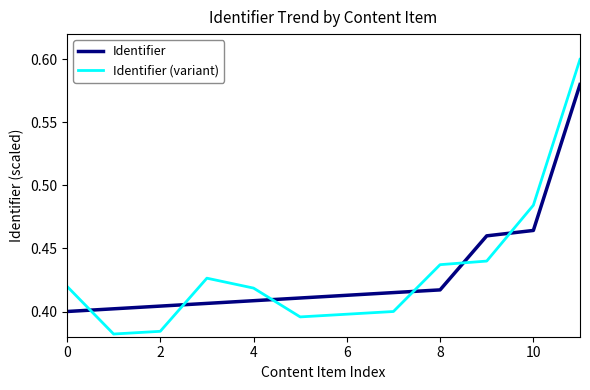

Rank the series by their maximum value, from lowest to highest.

Identifier, Identifier (variant)